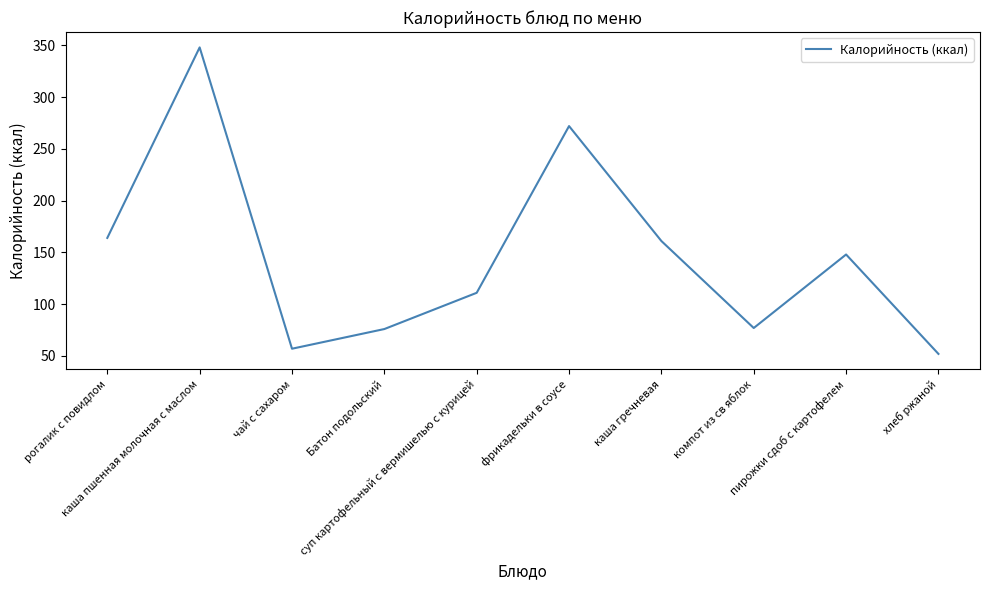

What is the maximum value shown in the chart?

348